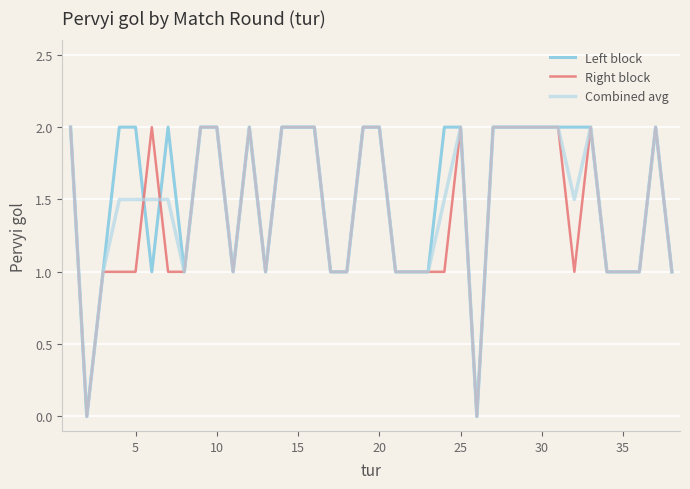

What is the greatest value displayed?

2.0